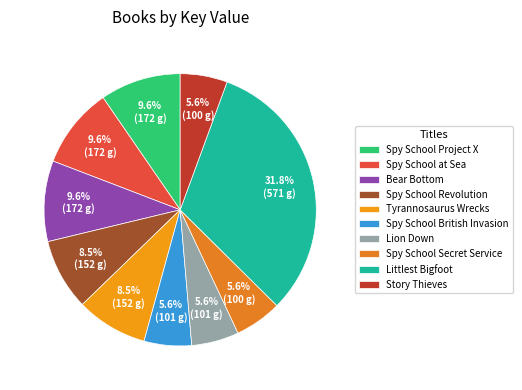

What portion of the pie excludes Lion Down?

94.4%